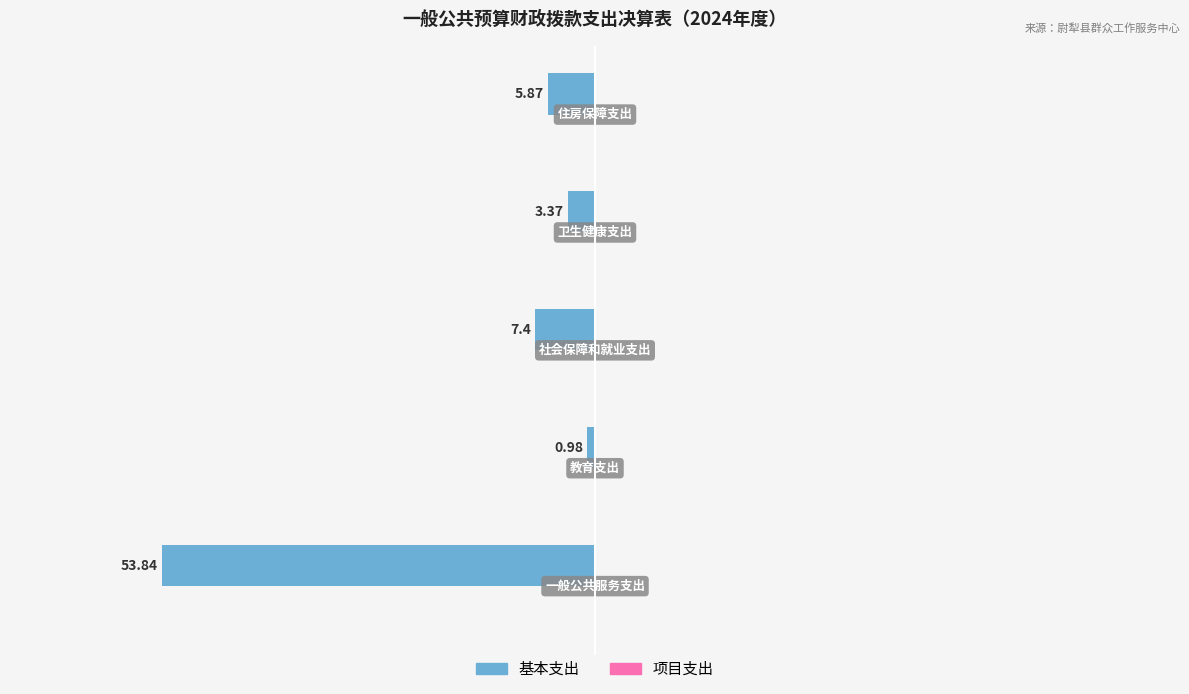

How many bars are there in total?

5